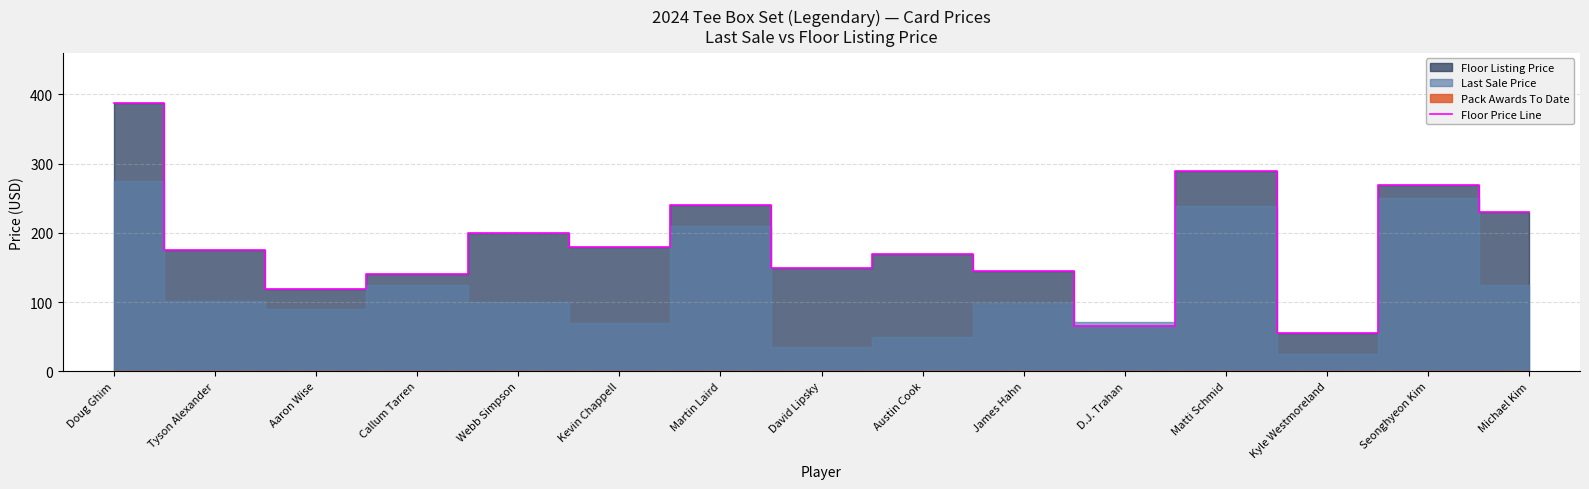

How many data points are less than 174?

7